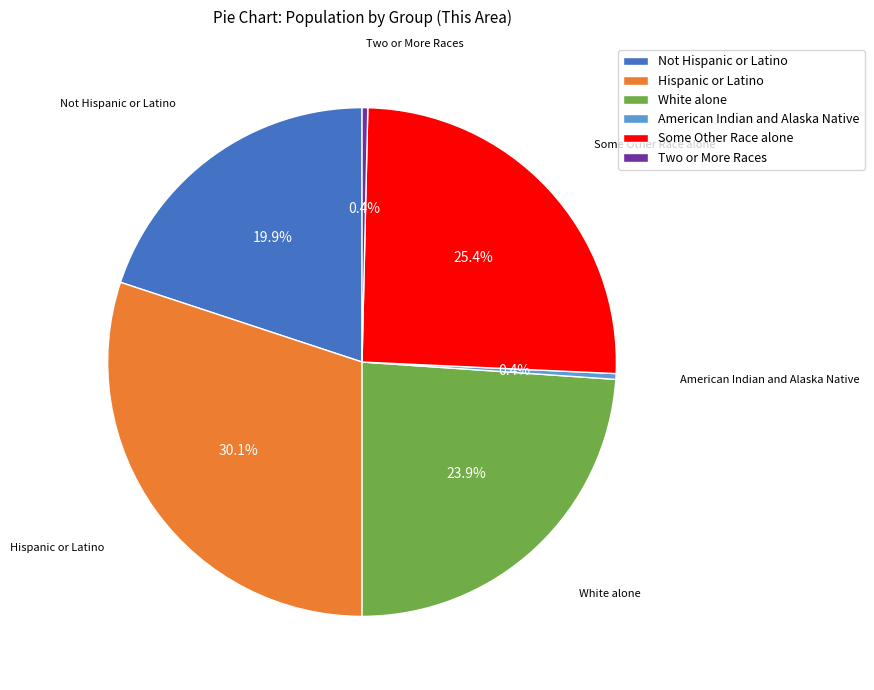

Approximately how many times larger is the value at Some Other Race alone compared to Hispanic or Latino?

0.8